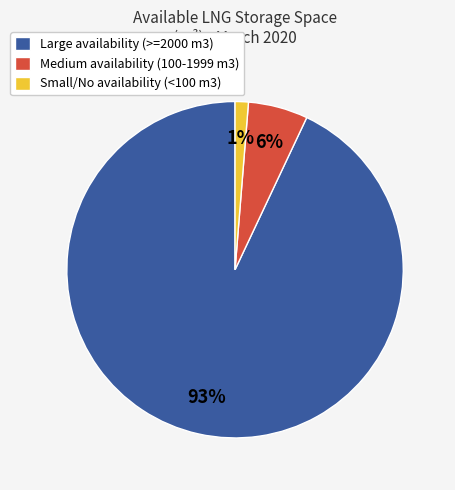

To the nearest percent, what is the difference between the largest and smallest slice percentages?

92%